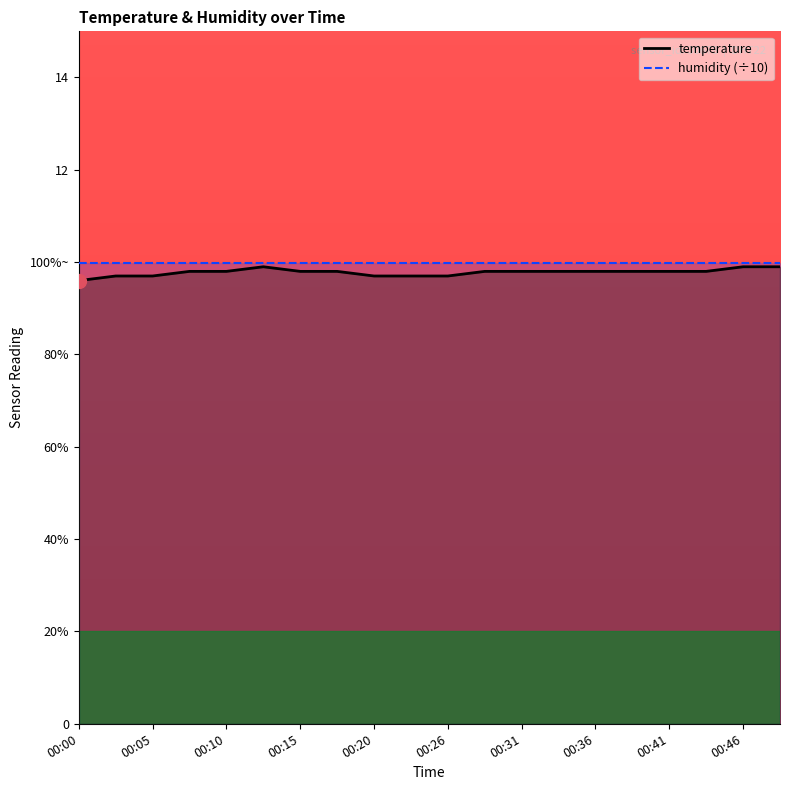

What is the value of the 13th point from the left?

9.8